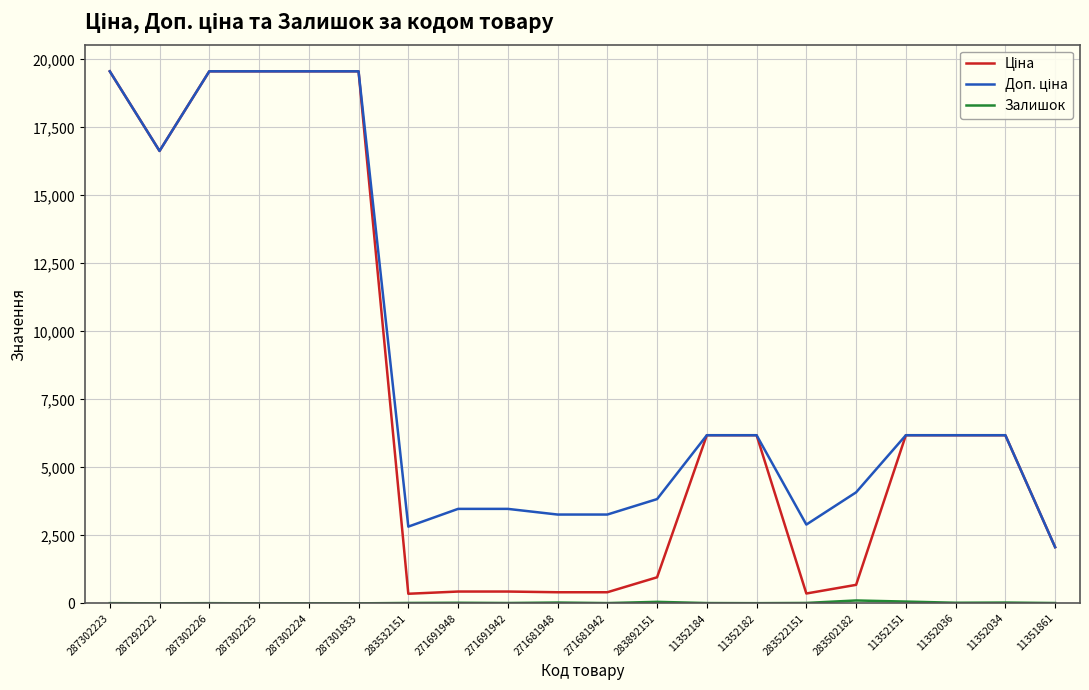

What is the total value across all series at 287302225?

39129.8